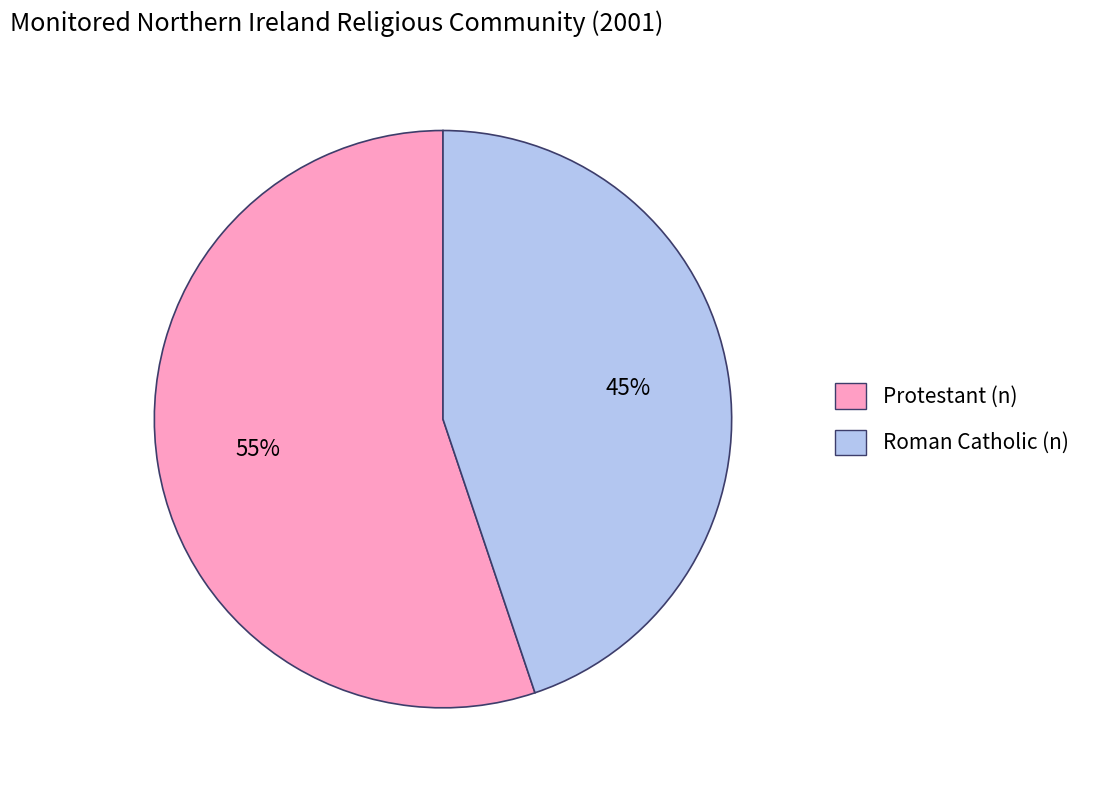

What is the smallest slice in the pie chart?

Roman Catholic (n)